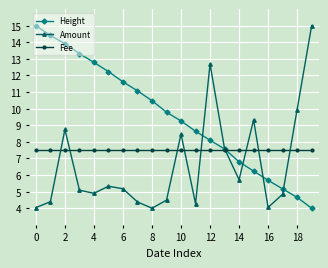

How many data points in Height are less than 9?

9